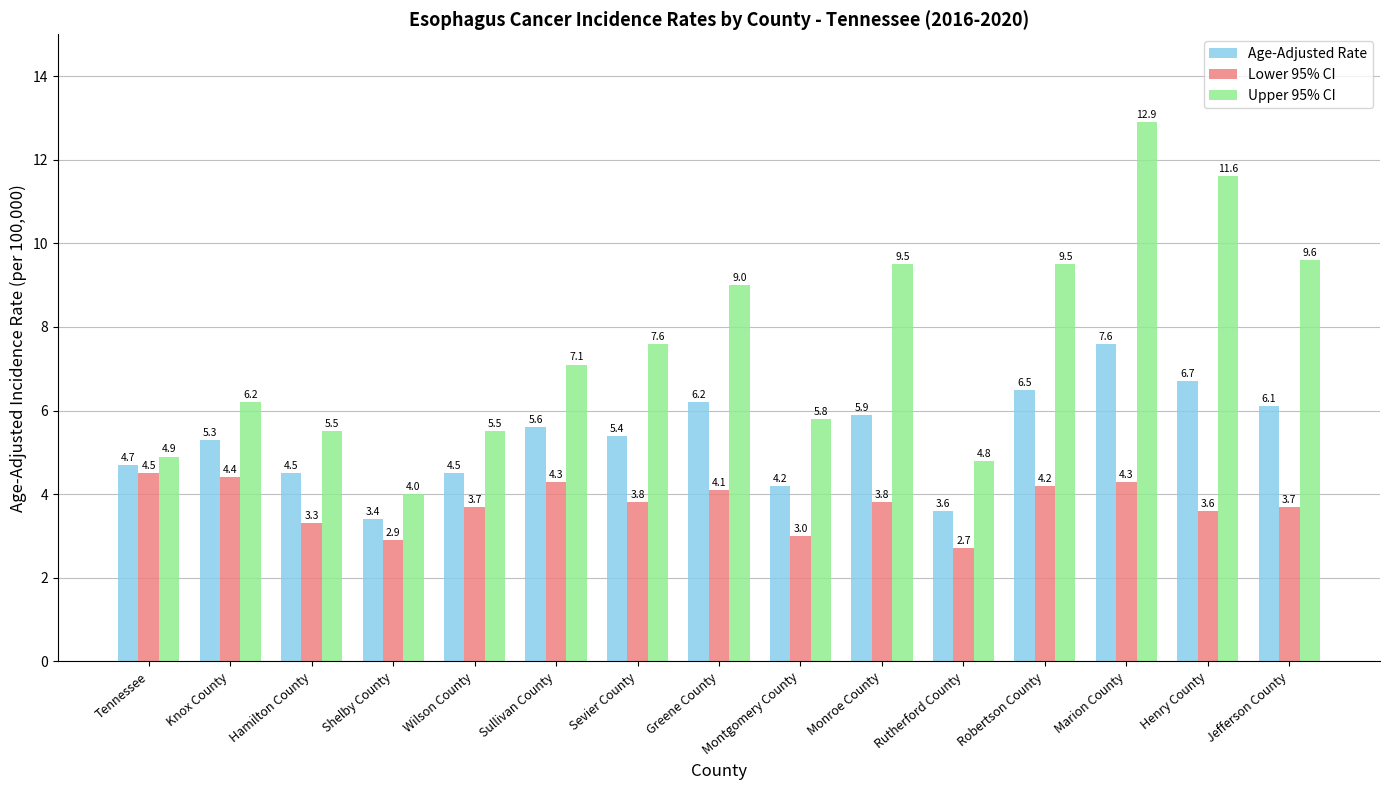

Is the value of Upper 95% CI at Sullivan County greater than the value of Lower 95% CI at Wilson County?

Yes